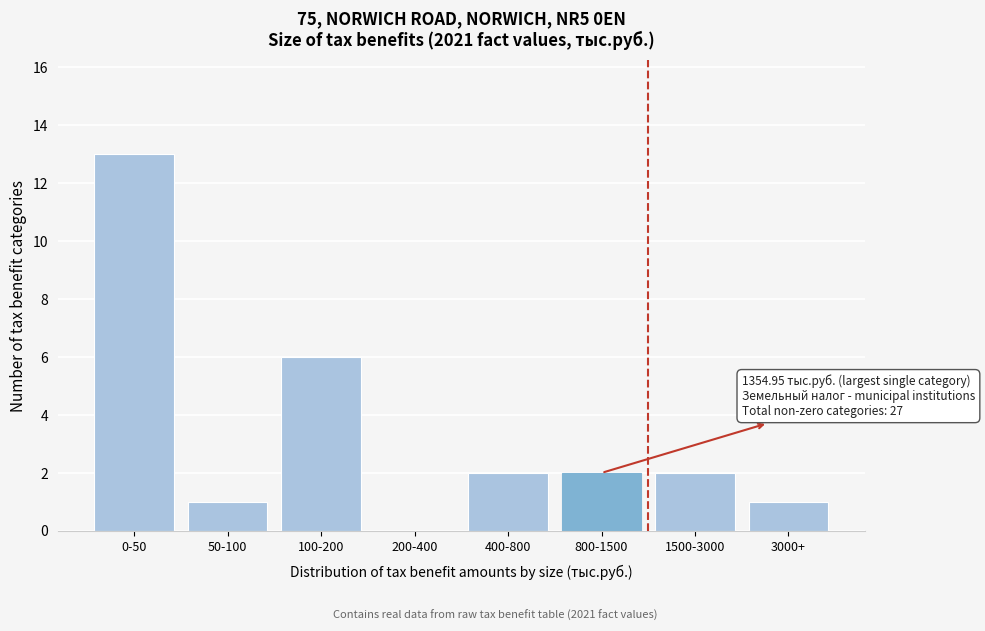

Reading right to left, extract all data points from this chart.

3000+=1	1500-3000=2	800-1500=2	400-800=2	200-400=0	100-200=6	50-100=1	0-50=13